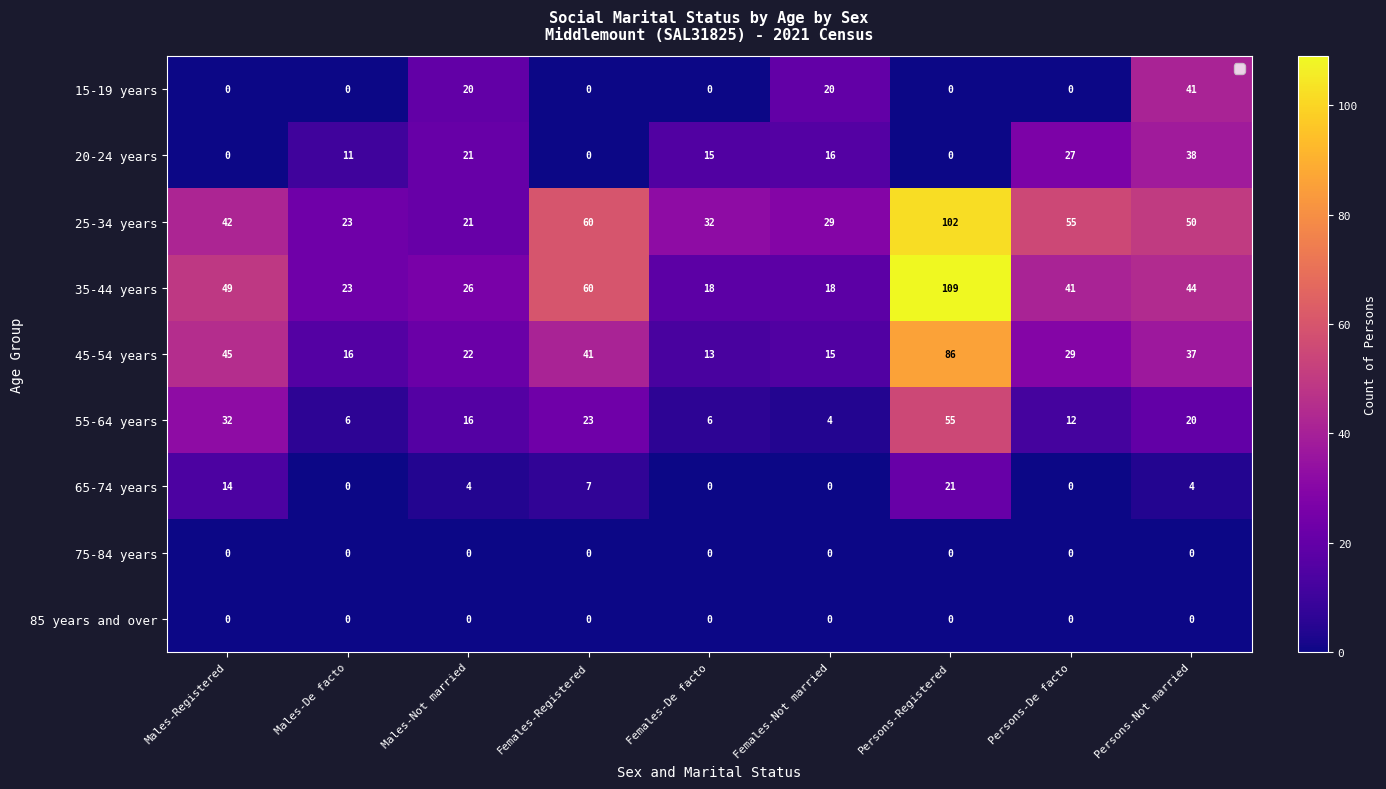

Where is 25-34 years nearest to the value 61?

Females-Registered